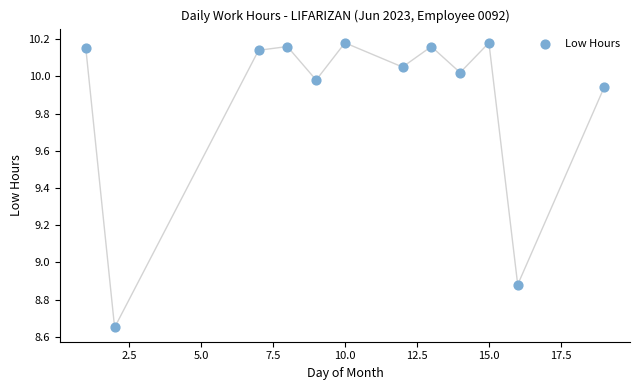

What is the range of Y values (max minus min)?

1.5